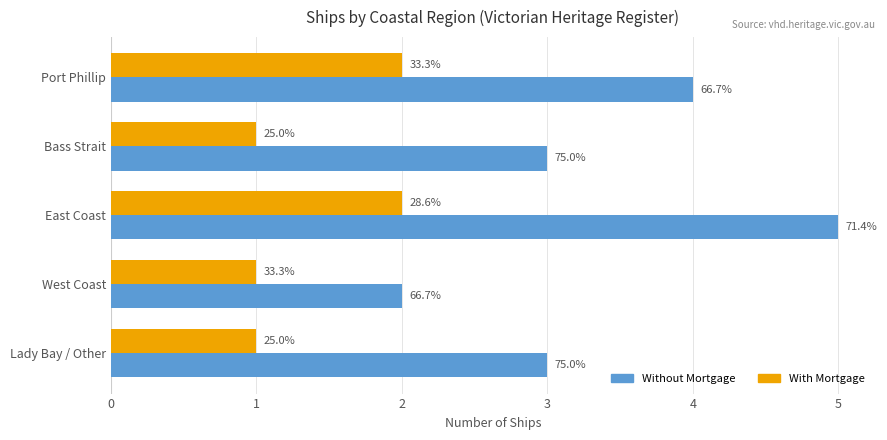

What is the difference between the maximum and second lowest values in the With Mortgage series?

1